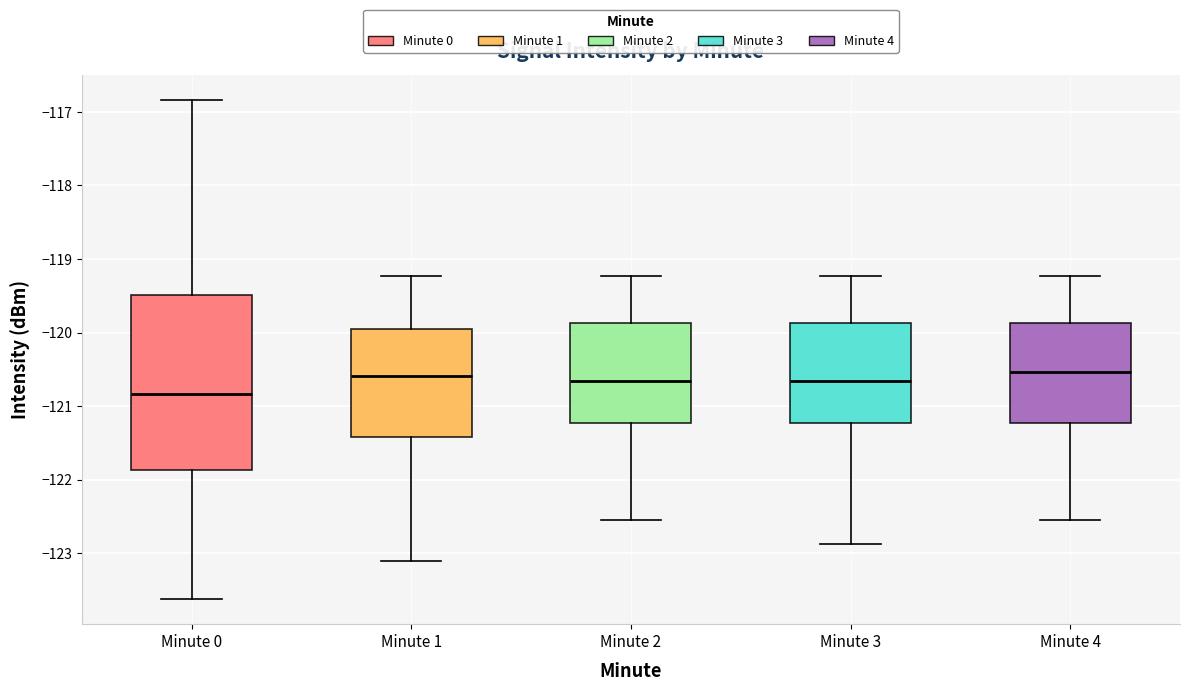

Reading left to right, transcribe this box plot: for each box, give where its median line is, the range the box spans, and where its two whiskers end, as read against the y-axis. The values are not printed on the chart, so give them approximately, as read against the axis.

Minute 0: median -120.8, box -121.9 to -119.5, whiskers -123.6 to -116.8
Minute 1: median -120.6, box -121.4 to -120.0, whiskers -123.1 to -119.2
Minute 2: median -120.7, box -121.2 to -119.9, whiskers -122.5 to -119.2
Minute 3: median -120.7, box -121.2 to -119.9, whiskers -122.9 to -119.2
Minute 4: median -120.5, box -121.2 to -119.9, whiskers -122.5 to -119.2